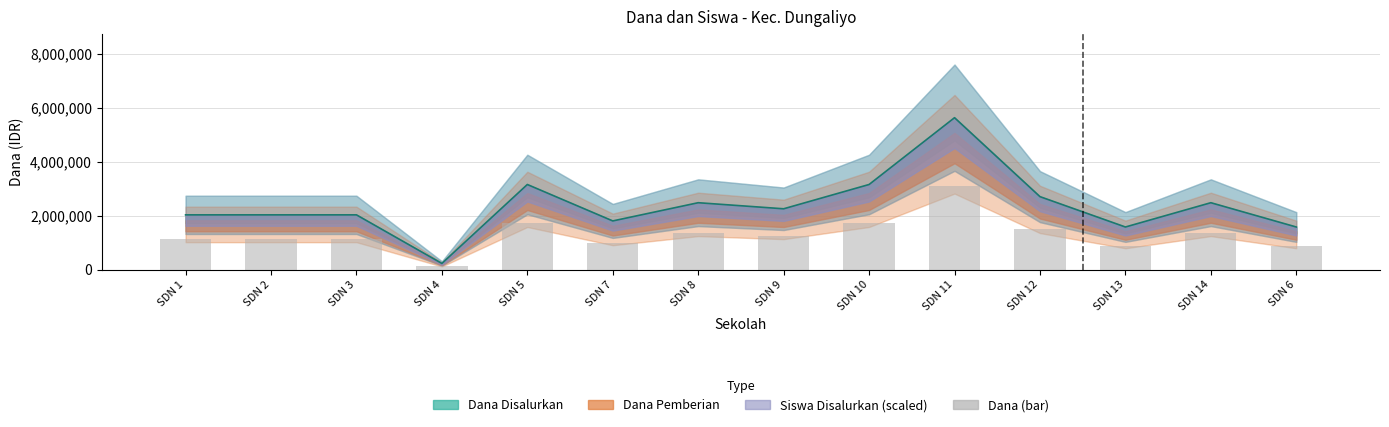

Rank the categories by value from lowest to highest.

SDN 4, SDN 13, SDN 6, SDN 7, SDN 1, SDN 2, SDN 3, SDN 9, SDN 8, SDN 14, SDN 12, SDN 5, SDN 10, SDN 11